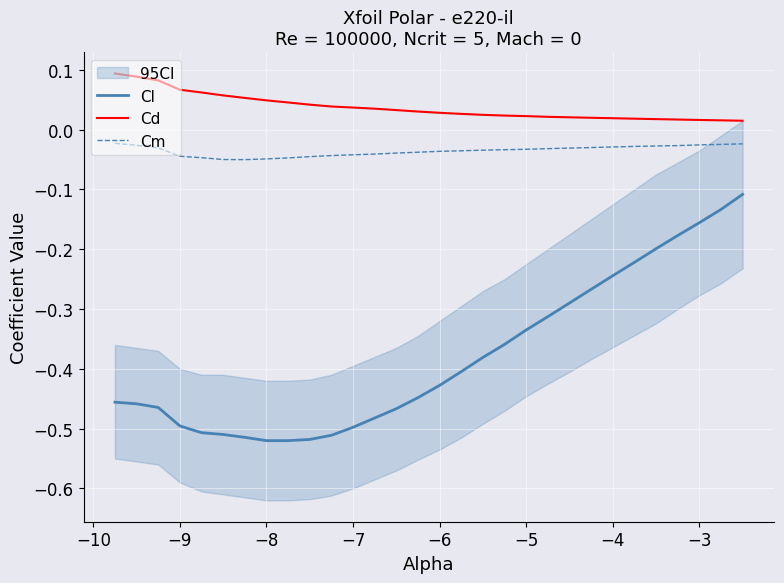

At how many categories does at least one series exceed 0?

30